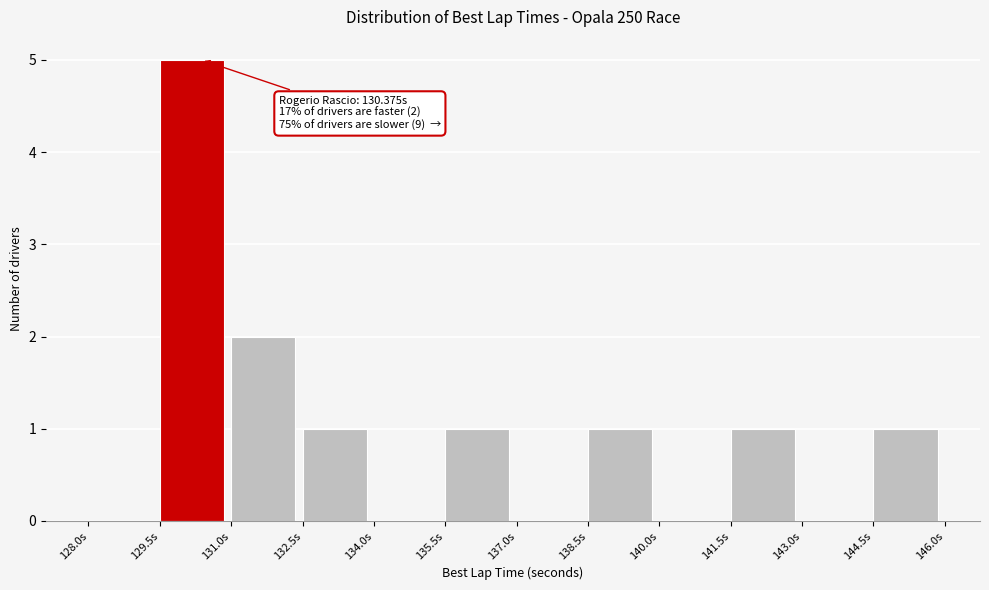

Which range on the x-axis has the tallest bar?

129.5 to 131.0